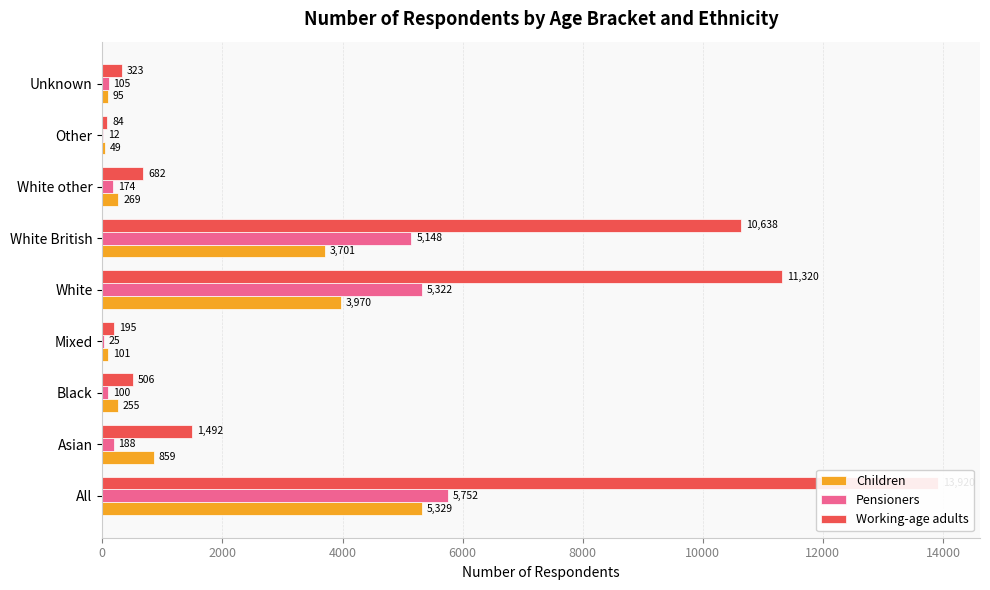

What is the average value of the Children series?

1625